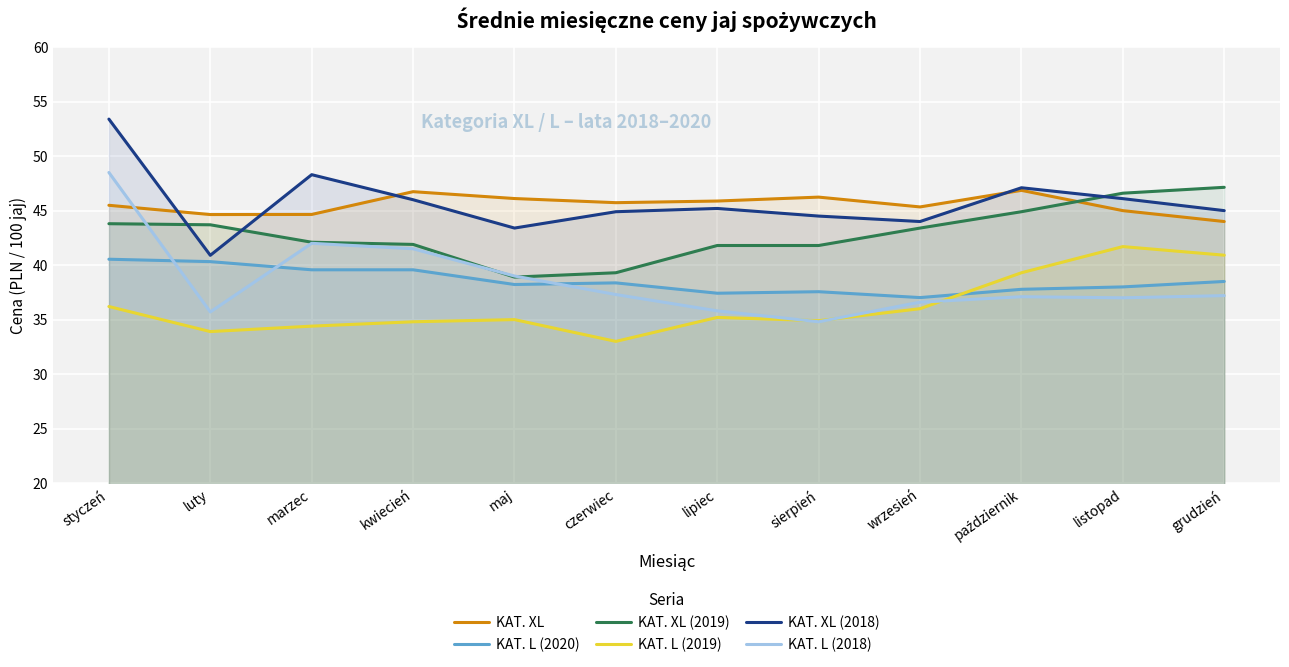

Count the number of data series in this chart.

6